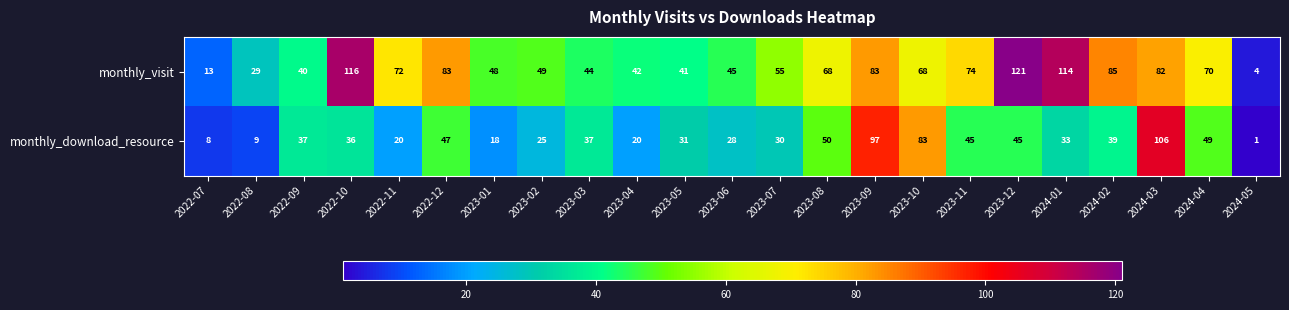

What is the difference between the monthly_visit values at 2022-08 and 2024-02?

56